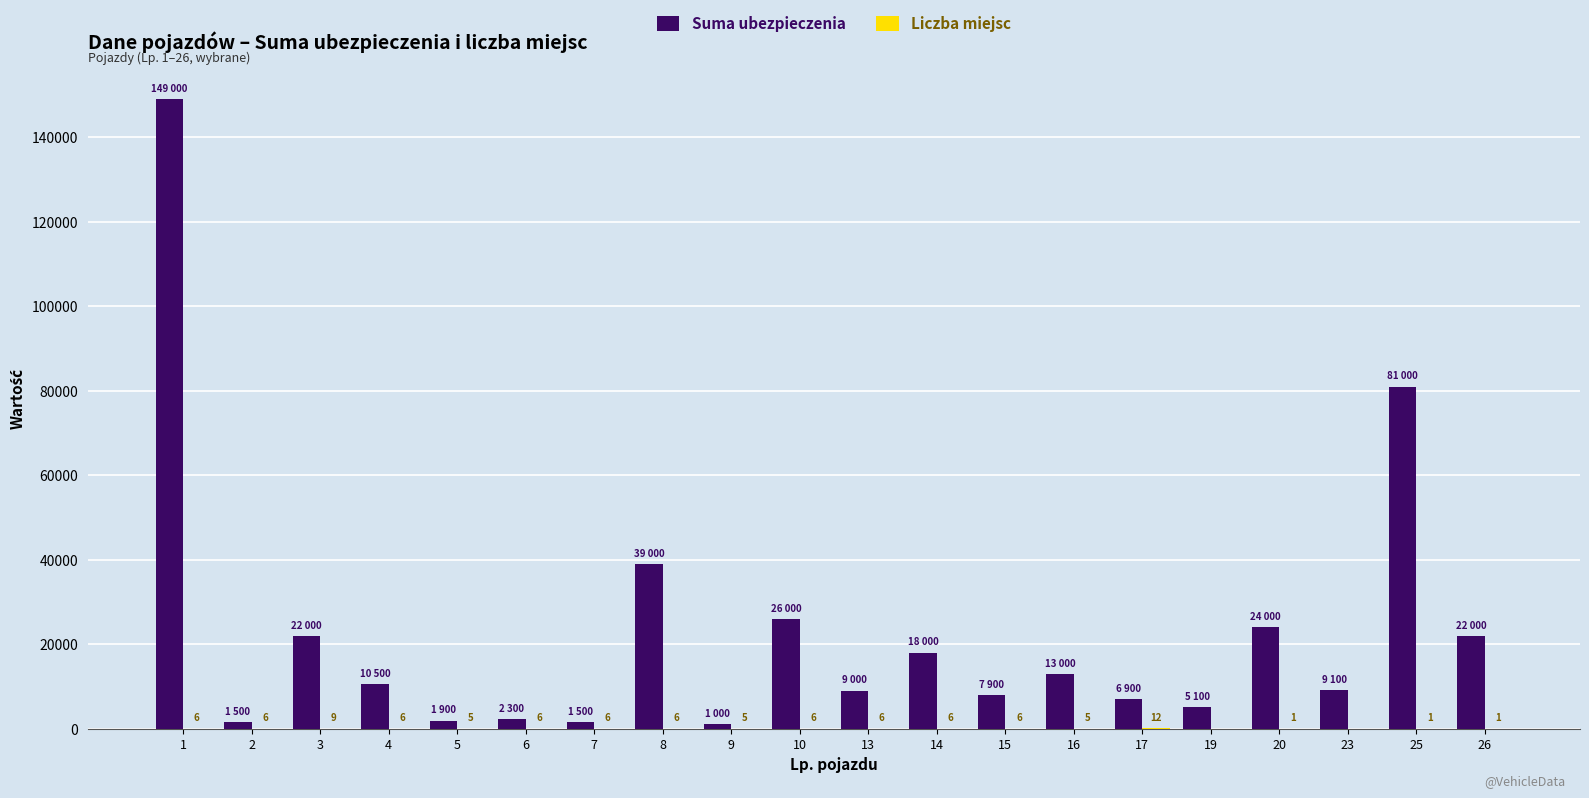

Which series has the largest total across all categories?

Suma ubezpieczenia